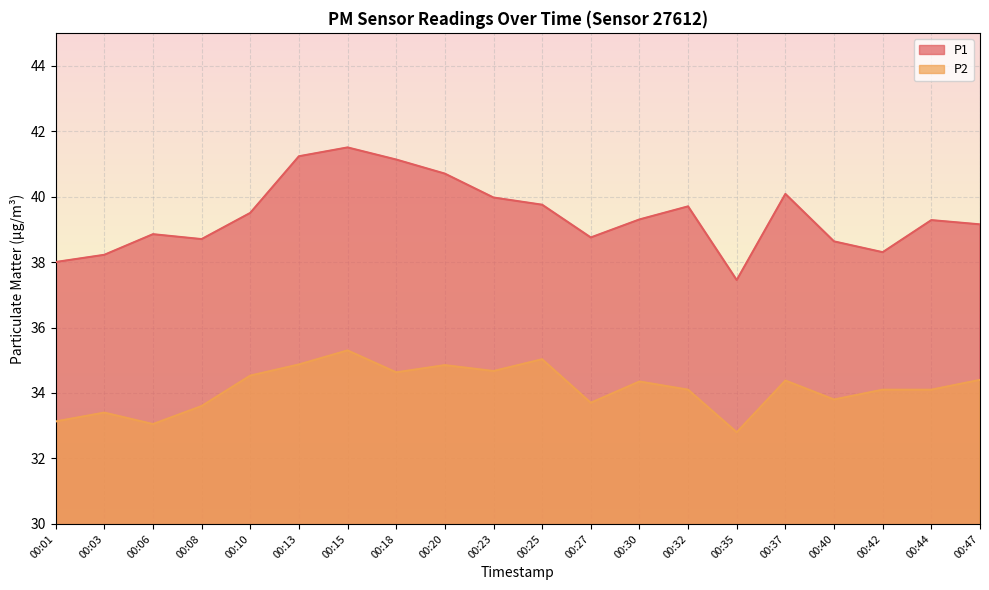

True or false: P2 and P1 intersect in this chart.

False